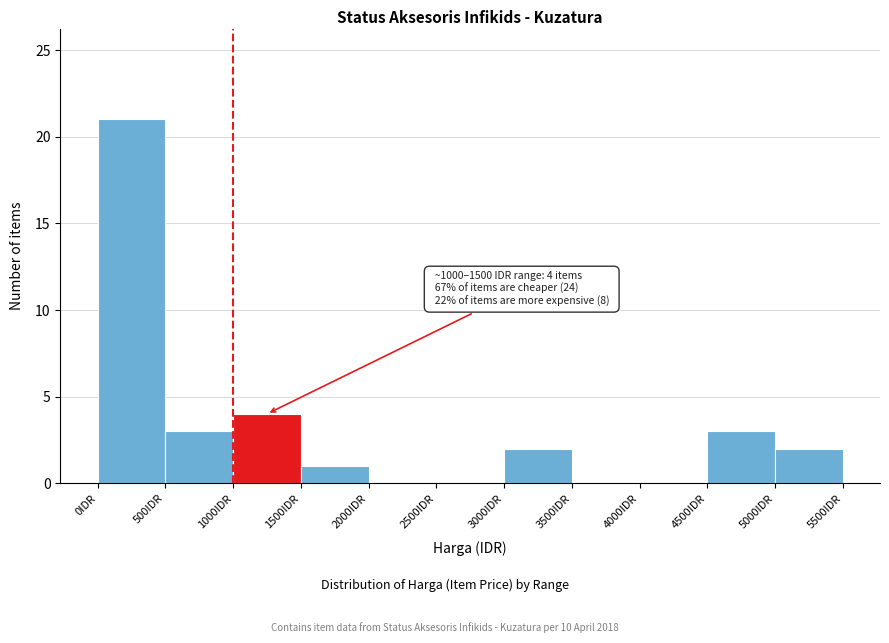

Over which range of the x-axis is the bar tallest?

0 to 500